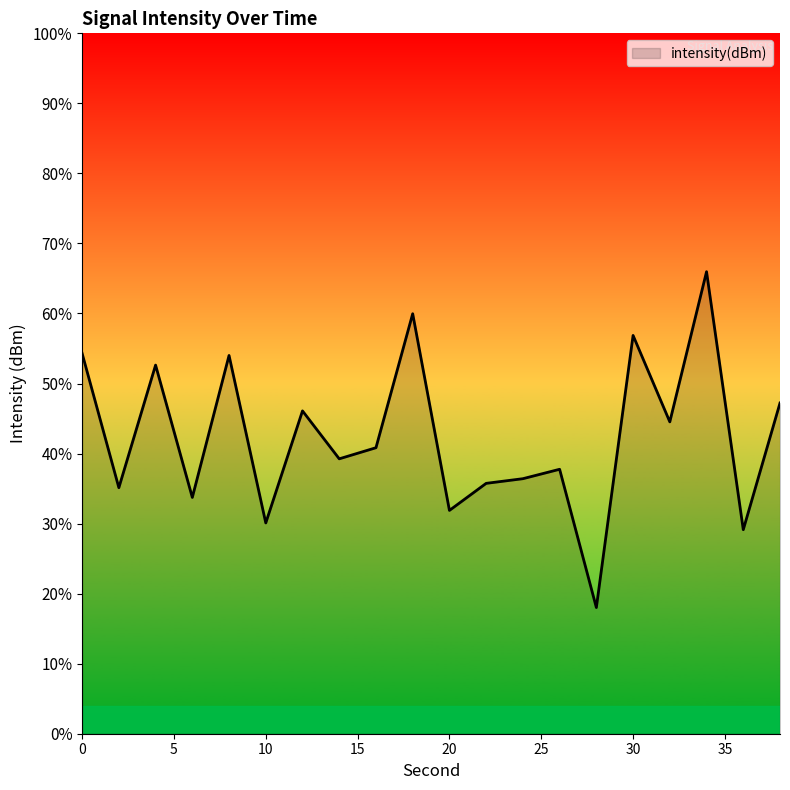

What is the sum of the values at 34 and 2?

-244.7